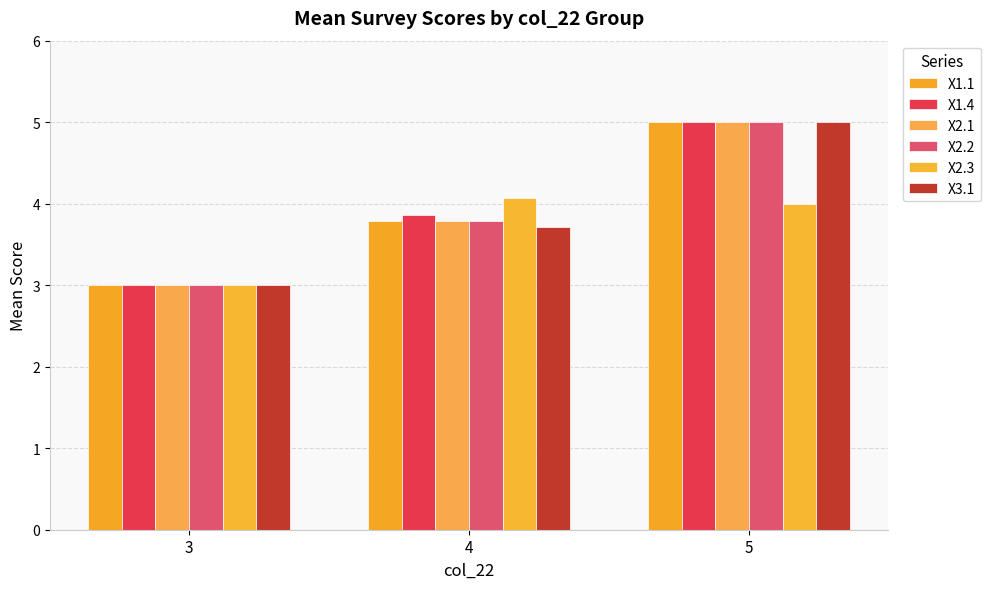

How many series are shown in this chart?

6